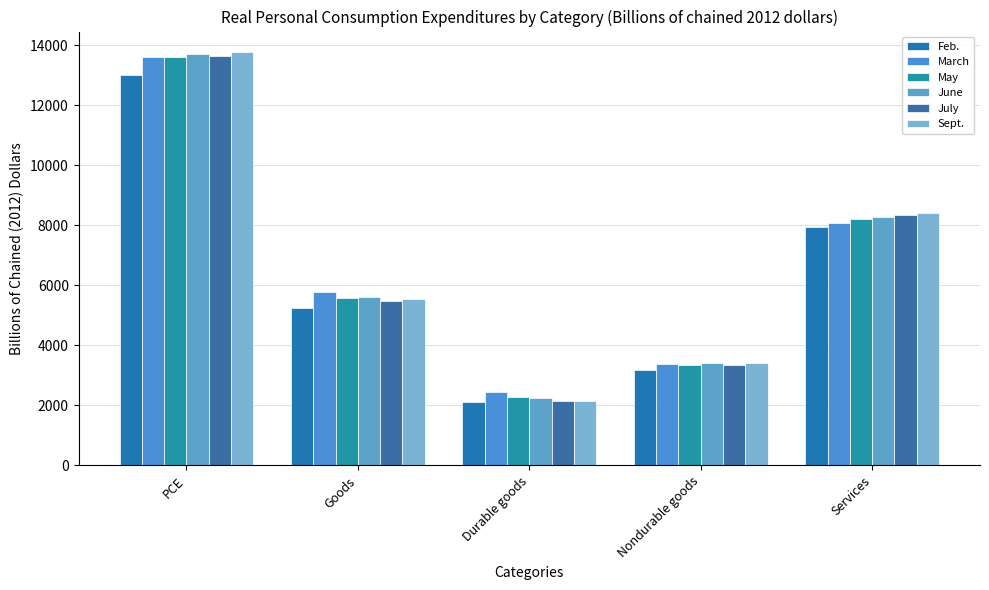

What is the sum of all Sept. values?

33275.2